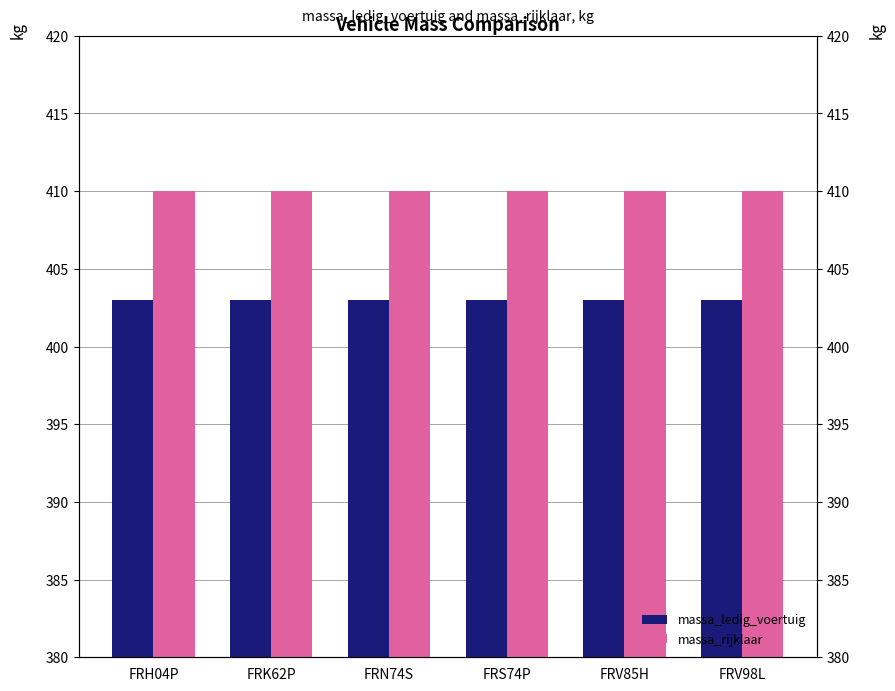

What is the sum of all massa_rijklaar values?

2460